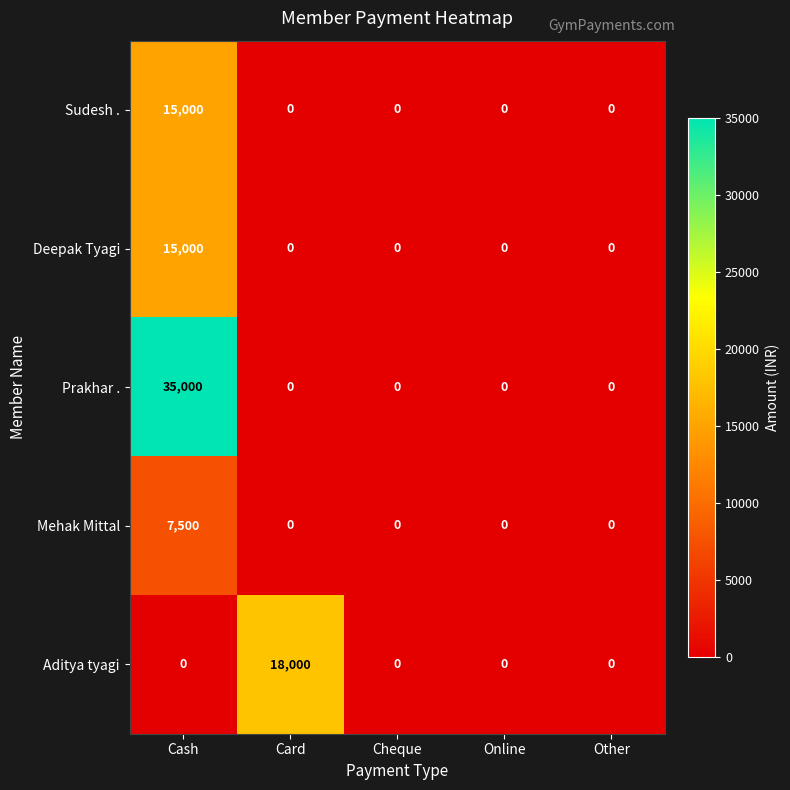

Is it true that Sudesh . equals 6463 at Cheque?

False